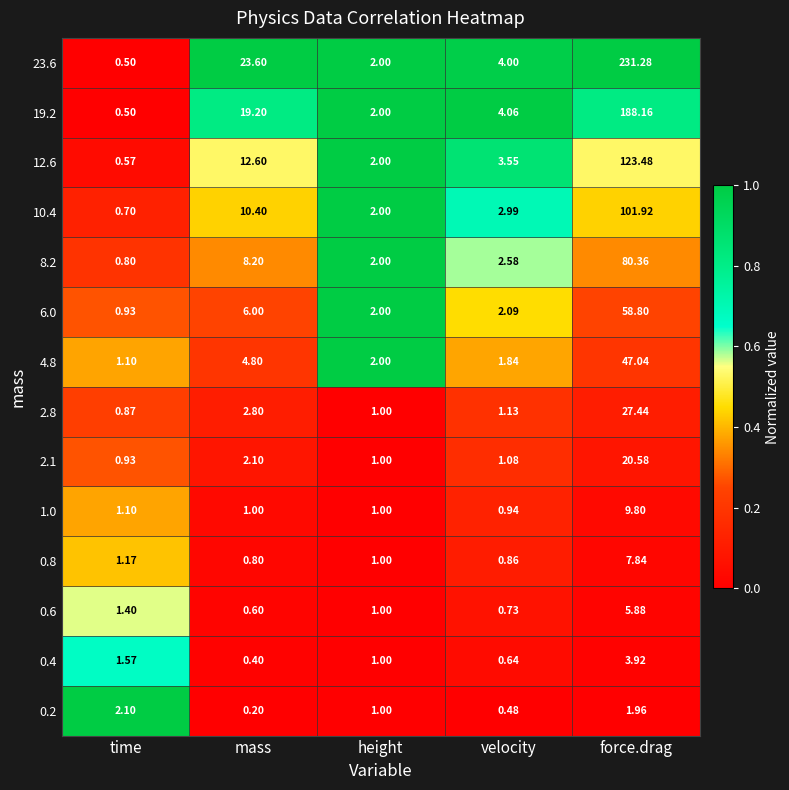

At which label is 10.4 closest to 51?

mass